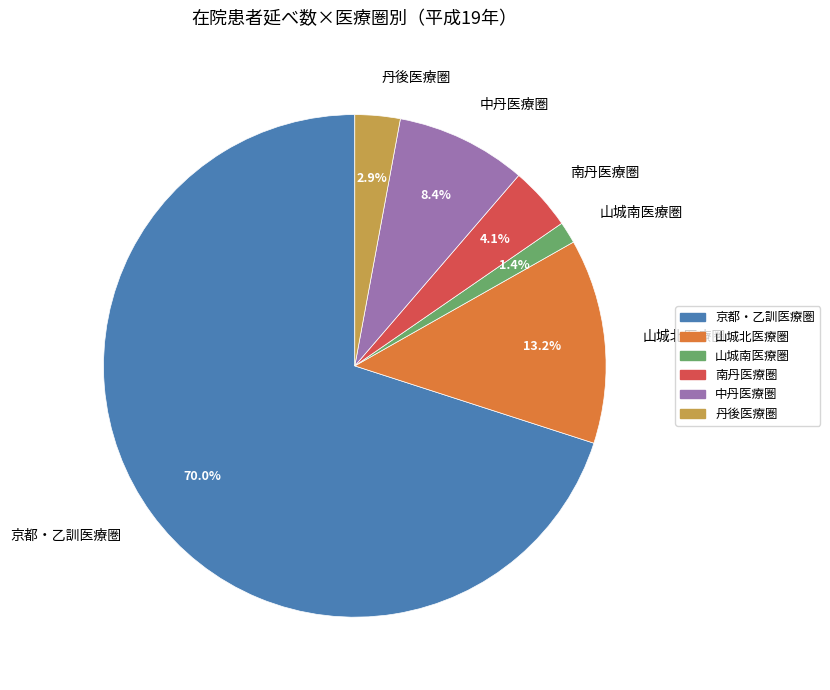

How many slices are in this pie chart?

6